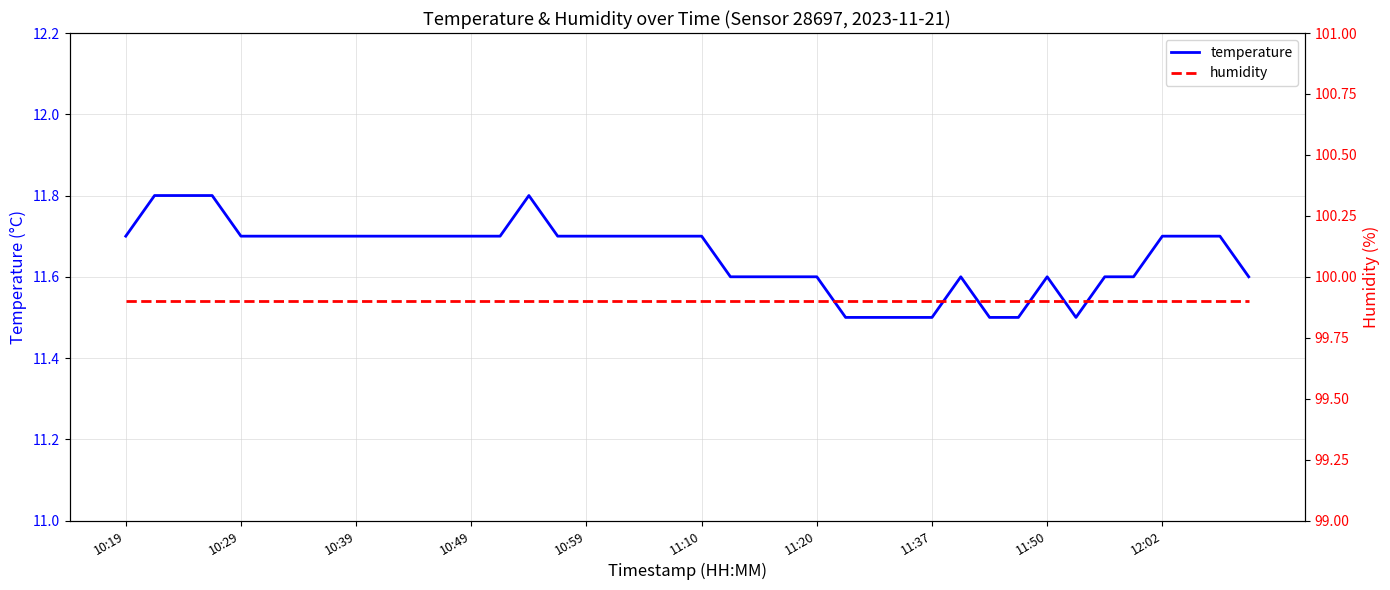

The value of temperature at 11:37 is 11.5. True or false?

True